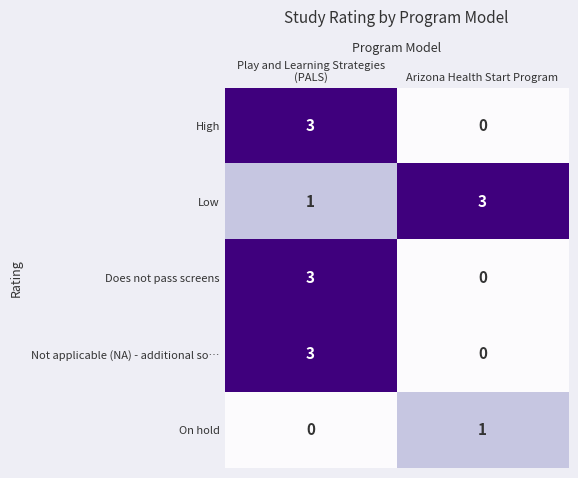

The Not applicable (NA) - additional so… series shows -2 at Arizona Health Start Program. True or false?

False